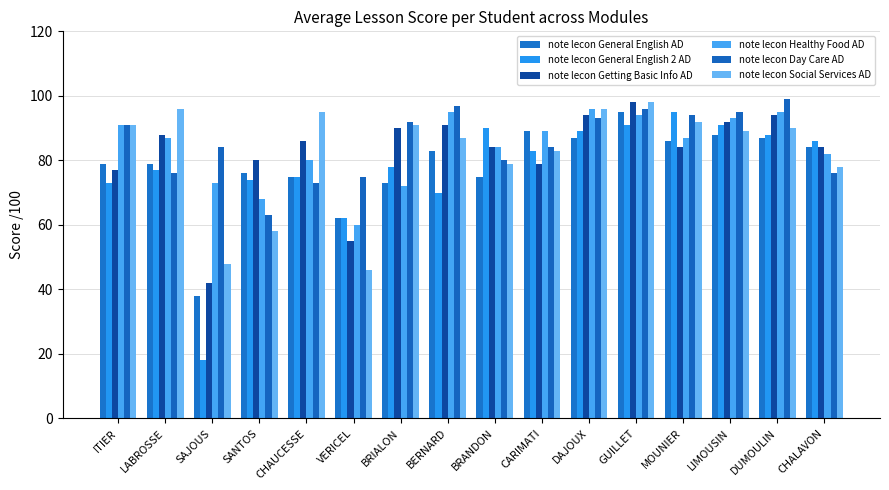

Which label corresponds to the smallest value in the chart?

SAJOUS